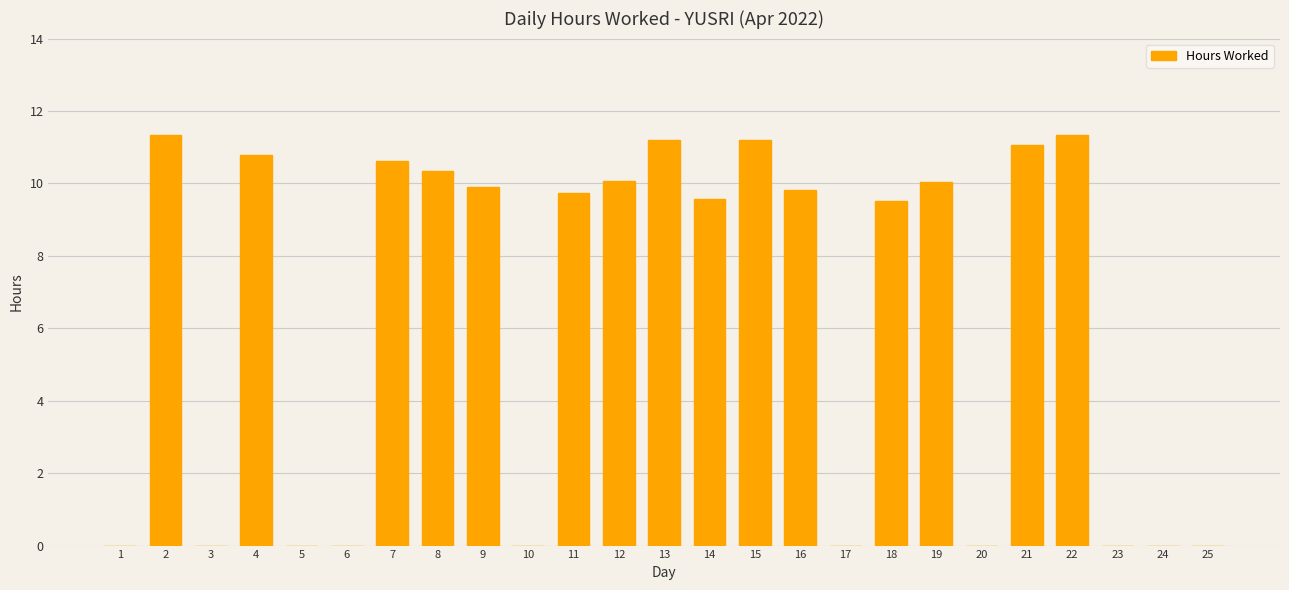

True or false: the data shows 5.7 at 7.

False